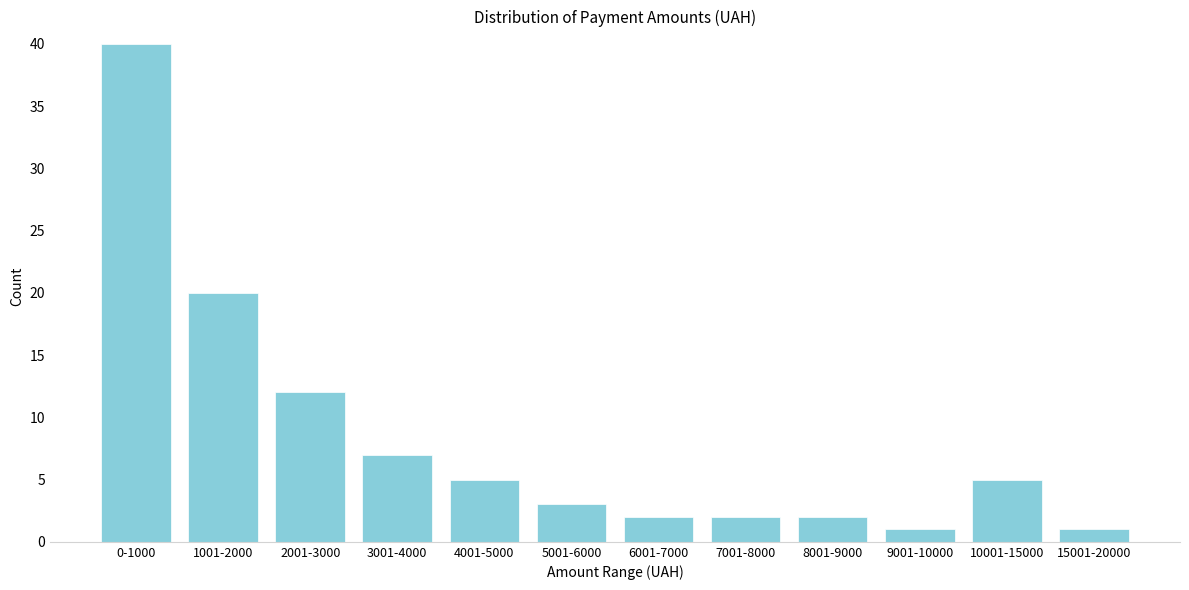

Reading right to left, transcribe all the data shown in this chart.

15001-20000=1	10001-15000=5	9001-10000=1	8001-9000=2	7001-8000=2	6001-7000=2	5001-6000=3	4001-5000=5	3001-4000=7	2001-3000=12	1001-2000=20	0-1000=40